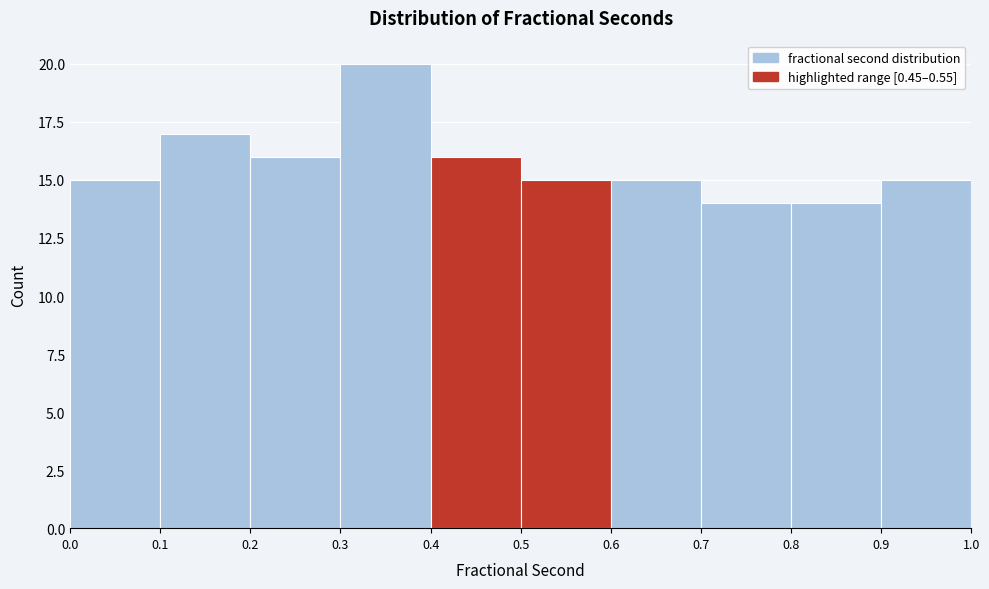

Reading left to right, transcribe this chart: for each bar, give the range it covers on the x-axis and its height. The values are not printed on the chart, so give them approximately, as read against the axis.

0.0 to 0.1: 15
0.1 to 0.2: 17
0.2 to 0.3: 16
0.3 to 0.4: 20
0.4 to 0.5: 16
0.5 to 0.6: 15
0.6 to 0.7: 15
0.7 to 0.8: 14
0.8 to 0.9: 14
0.9 to 1.0: 15